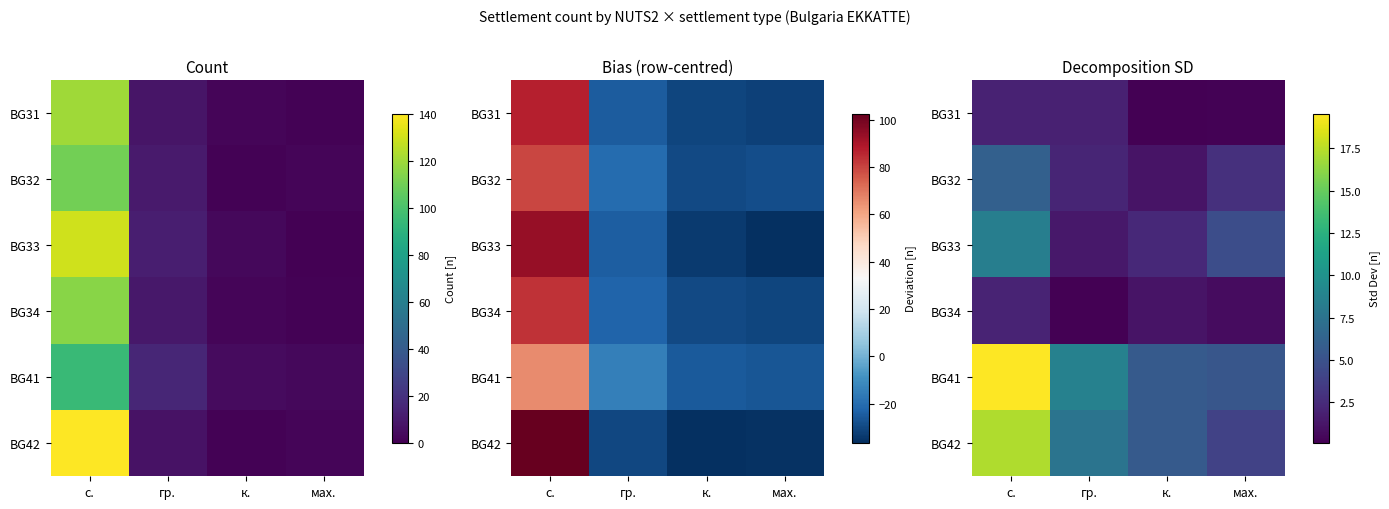

What is the spread (max minus min) of values at с.?

17.6